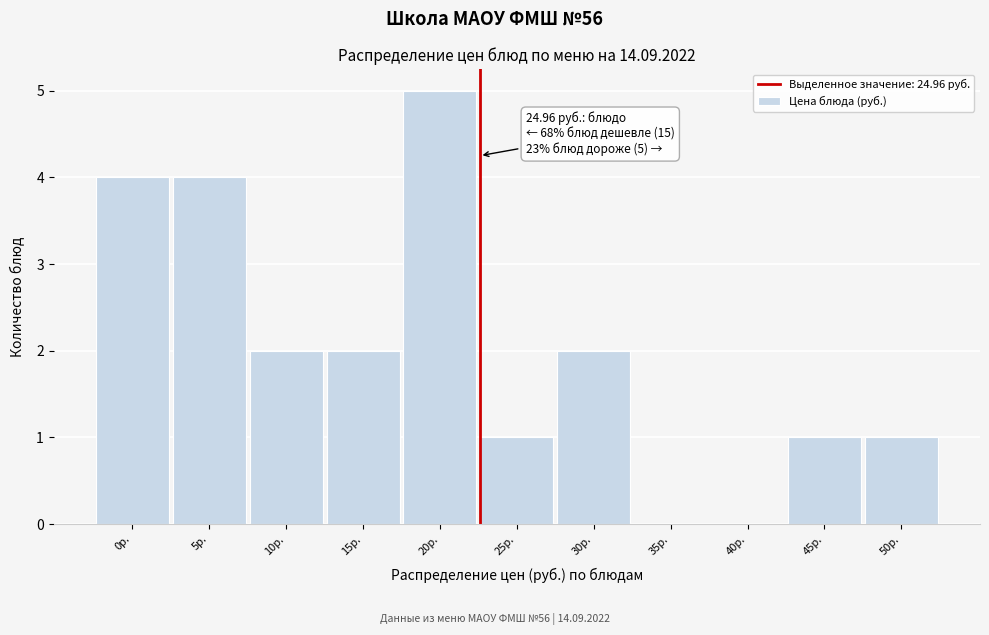

Reading left to right, what are all the values shown in this chart?

0р.=4	5р.=4	10р.=2	15р.=2	20р.=5	25р.=1	30р.=2	35р.=0	40р.=0	45р.=1	50р.=1